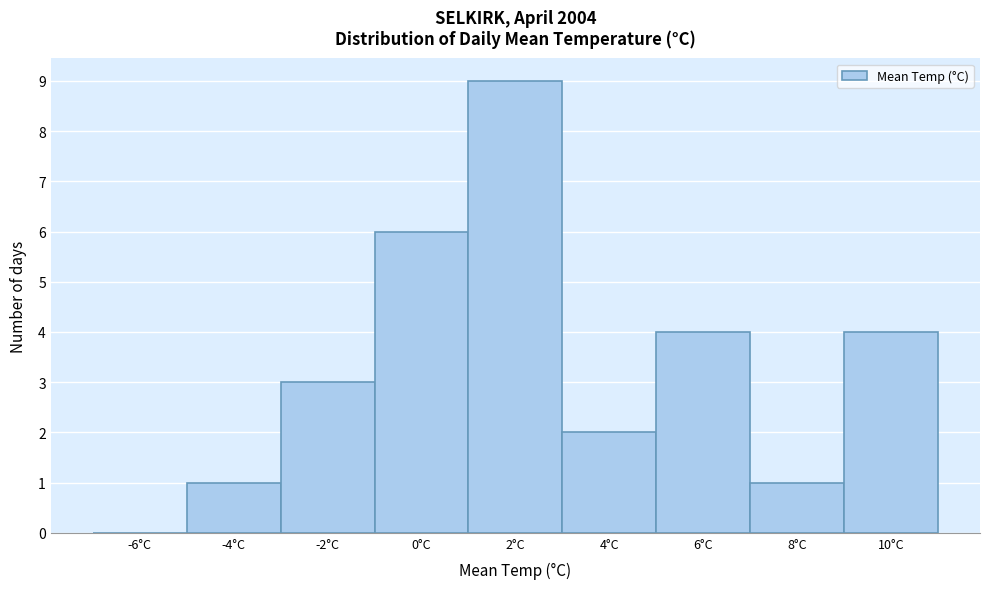

Reading left to right, extract all data points from this chart.

-6°C=0	-4°C=1	-2°C=3	0°C=6	2°C=9	4°C=2	6°C=4	8°C=1	10°C=4